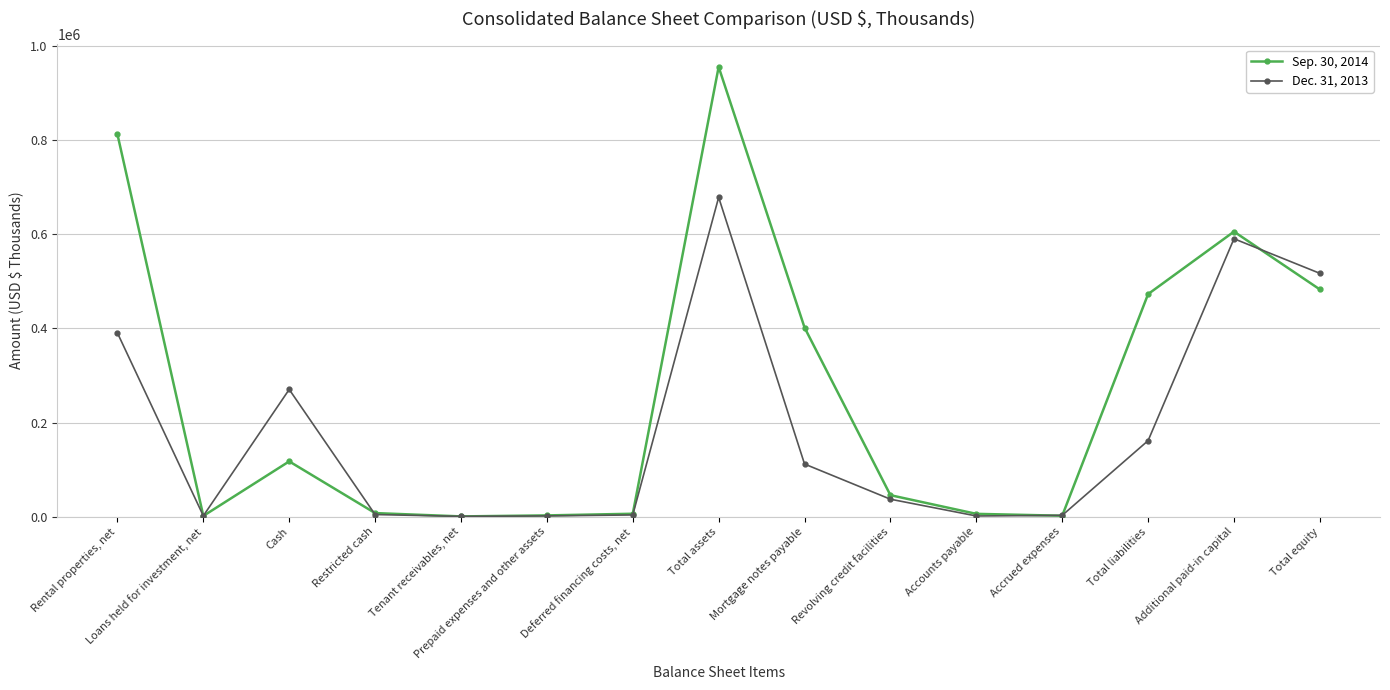

Is the value of Sep. 30, 2014 at Mortgage notes payable greater than the value of Dec. 31, 2013 at Additional paid-in capital?

No